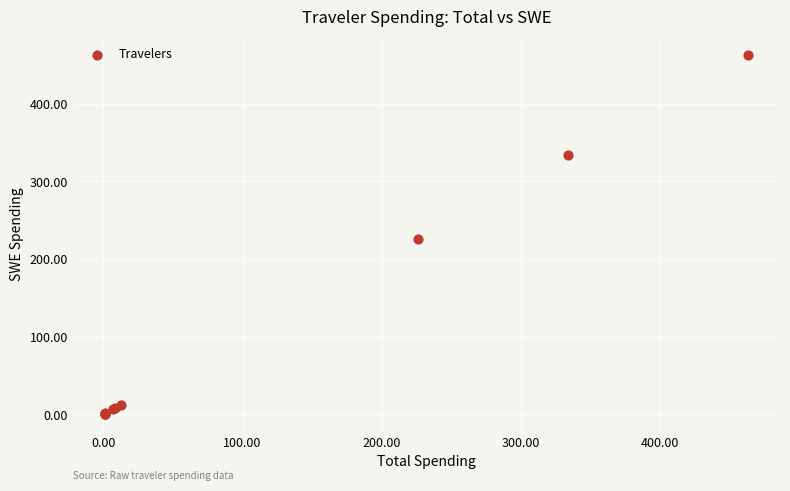

What Y value in the scatter plot is closest to 232?

226.2